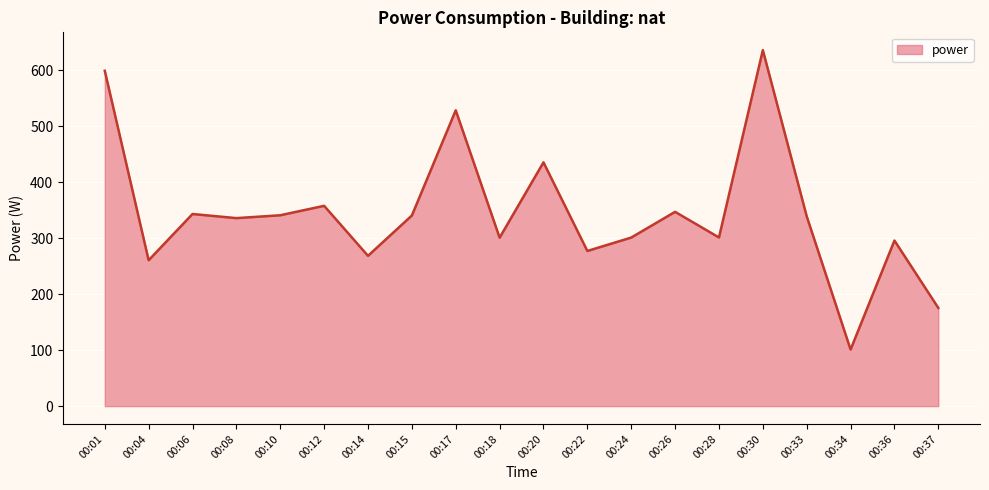

What is the change in value from 00:20 to 00:26?

-88.4